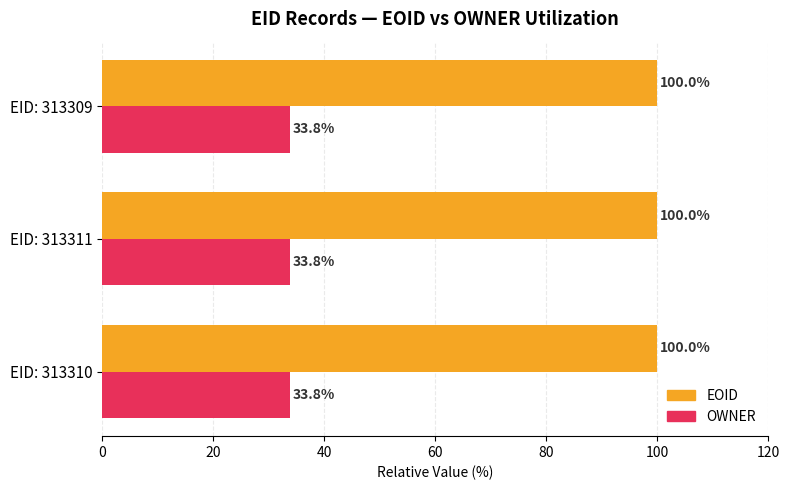

At how many categories does at least one series exceed 55?

3